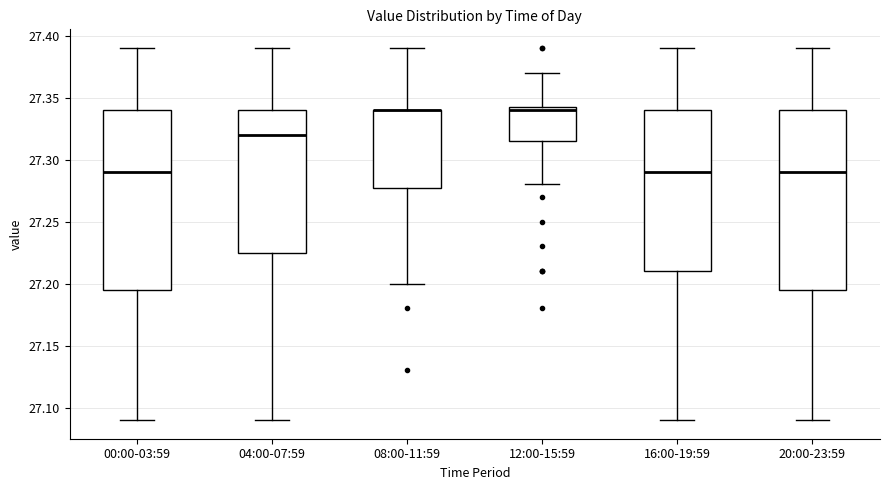

Where is the upper edge of the box for 08:00-11:59 on the y-axis? The values are not printed on the chart, so give them approximately, as read against the axis.

27.340